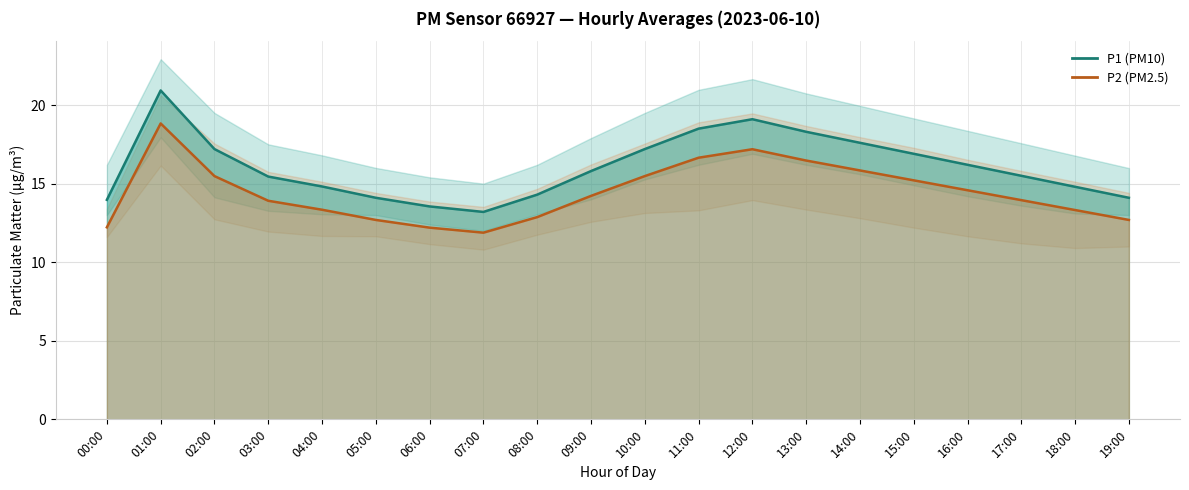

Reading right to left, transcribe all the data shown in this chart.

P1 (PM10): 14.1	14.8	15.5	16.2	16.9	17.6	18.3	19.1	18.5	17.2	15.8	14.3	13.2	13.6	14.1	14.8	15.4	17.2	20.9	14.0
P2 (PM2.5): 12.7	13.3	13.9	14.6	15.2	15.8	16.5	17.2	16.6	15.5	14.2	12.9	11.9	12.2	12.7	13.3	13.9	15.5	18.8	12.2